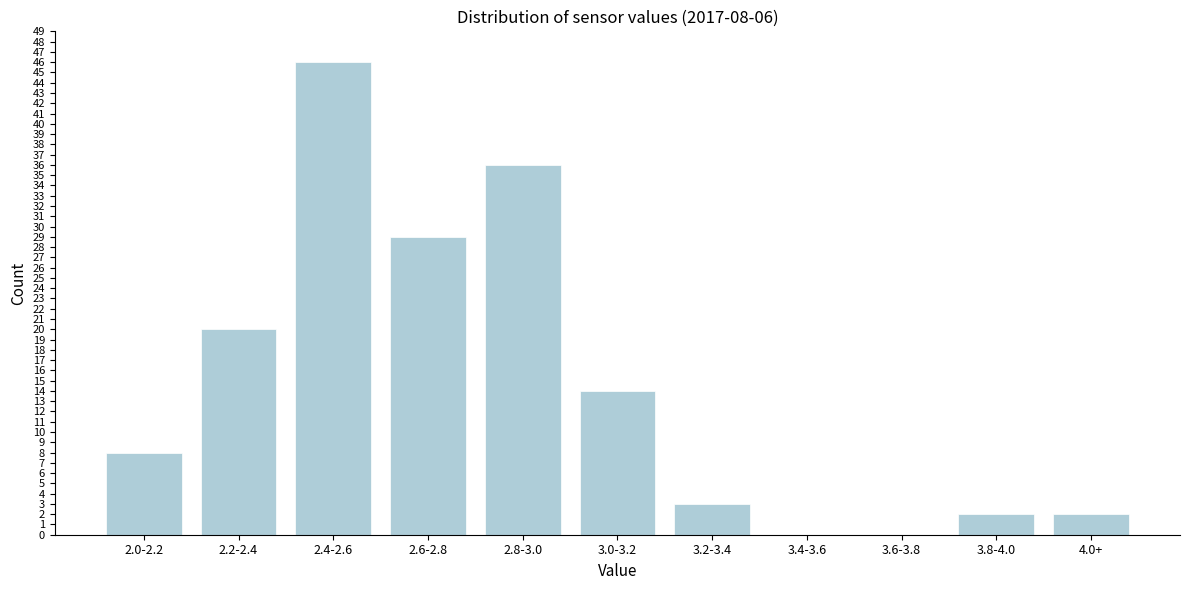

Reading left to right, list all the values displayed in this chart.

2.0-2.2=8	2.2-2.4=20	2.4-2.6=46	2.6-2.8=29	2.8-3.0=36	3.0-3.2=14	3.2-3.4=3	3.4-3.6=0	3.6-3.8=0	3.8-4.0=2	4.0+=2